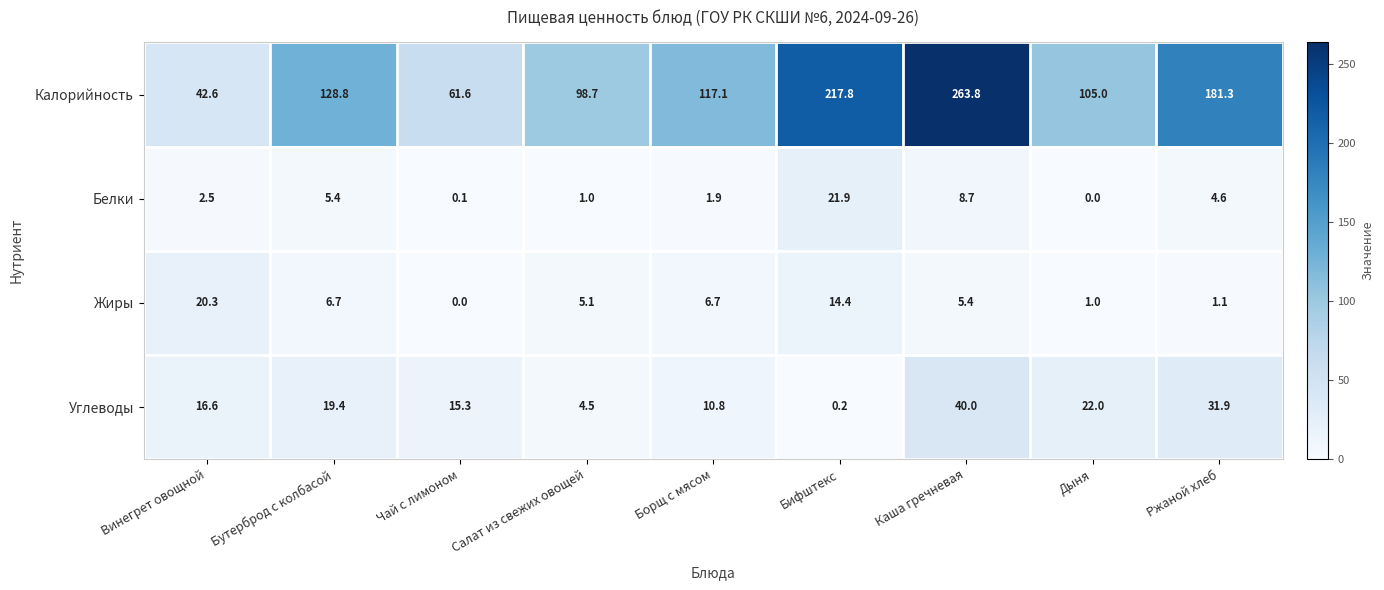

Which series has the largest range (max minus min)?

Калорийность